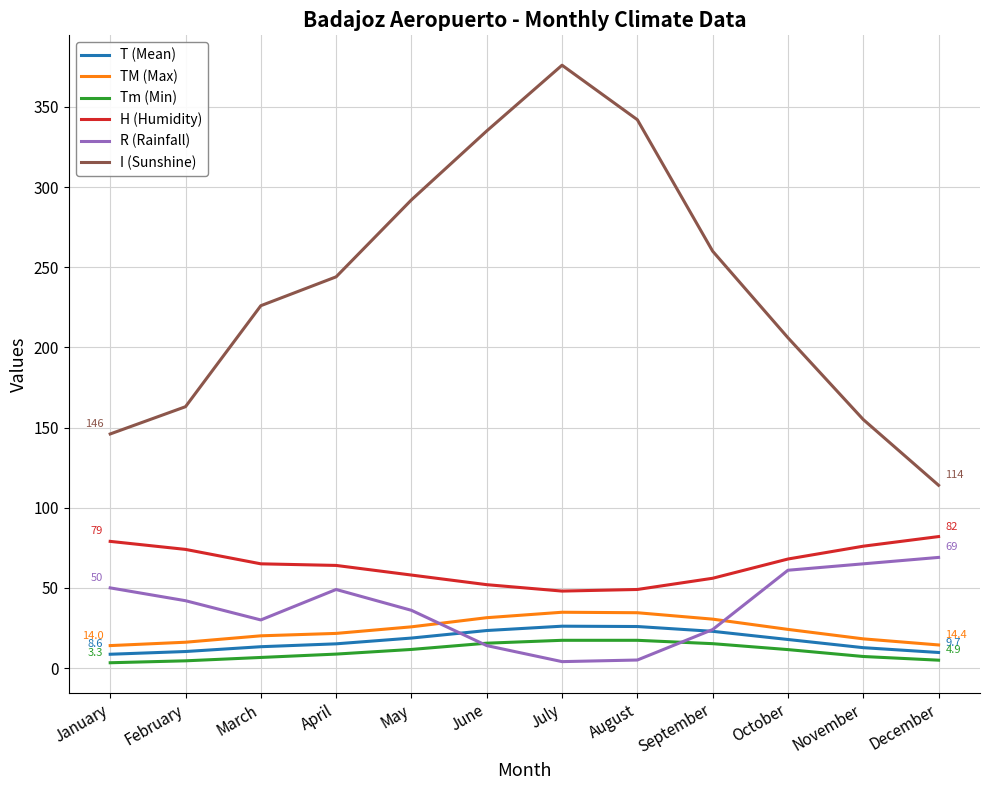

What is the highest value of the T (Mean) series?

26.1